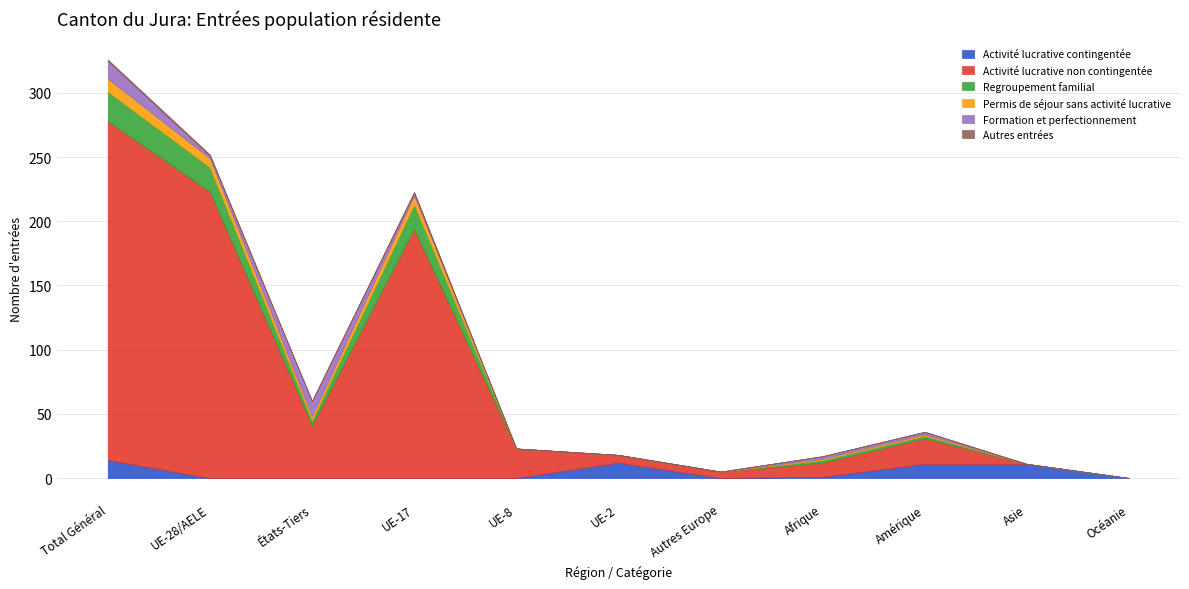

What is the average value of the Activité lucrative non contingentée series?

72